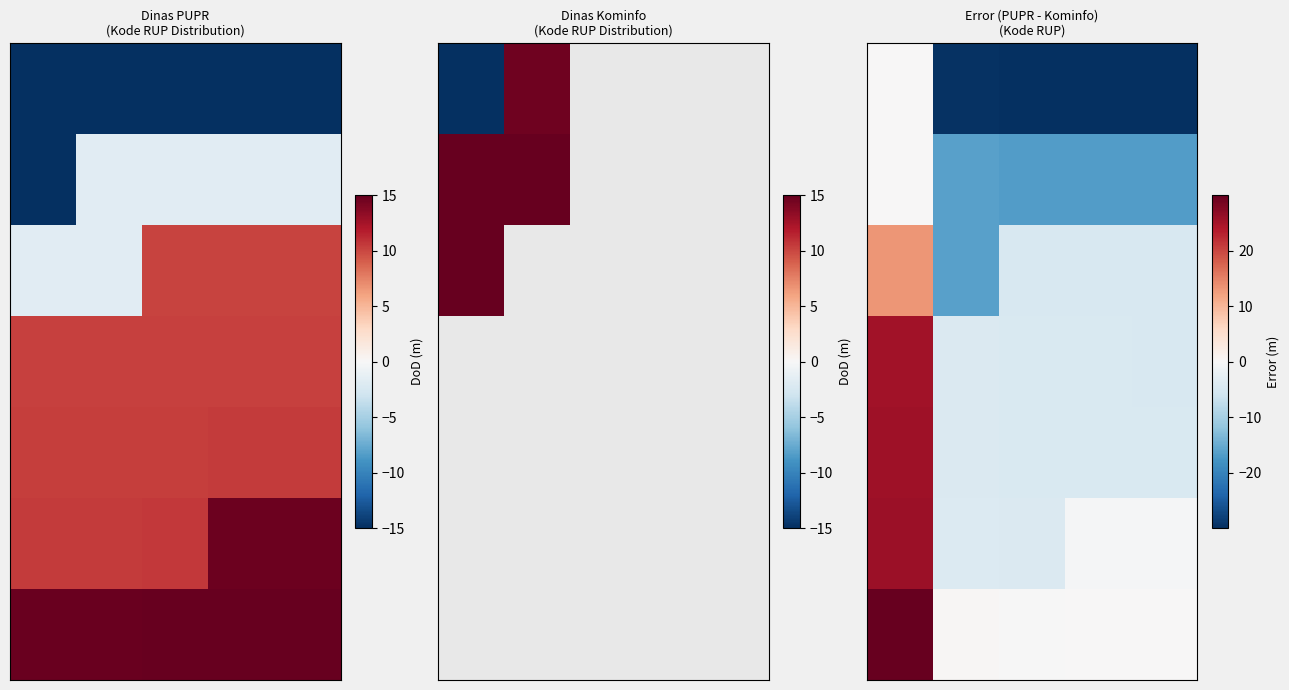

At how many categories does at least one series exceed 27?

1